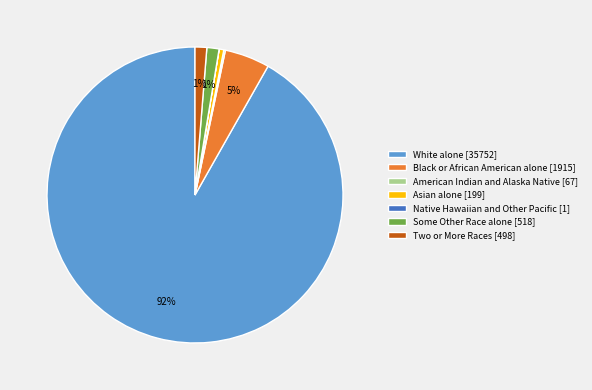

To the nearest percent, what portion does Asian alone represent?

1%